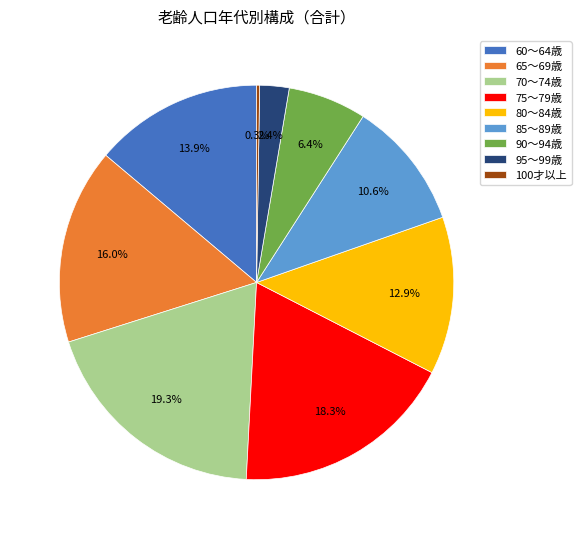

Do 90～94歳 and 95～99歳 together represent more than half of the pie?

No